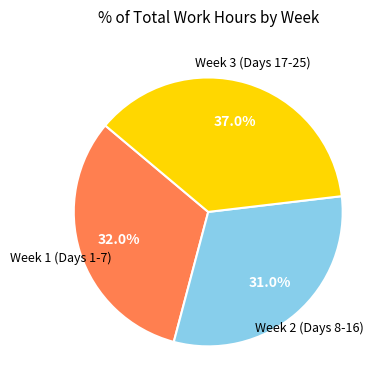

Count the number of slices in the pie.

3